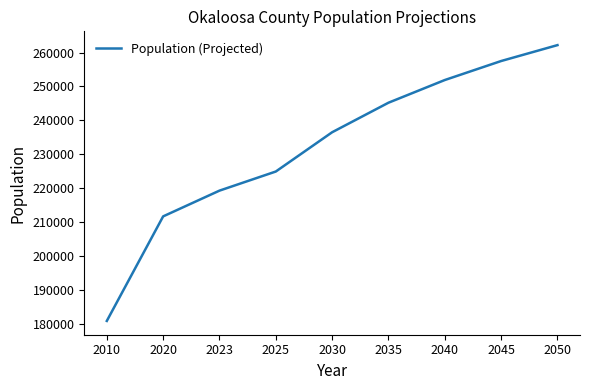

True or false: the data has more than 2 interior local peaks.

False